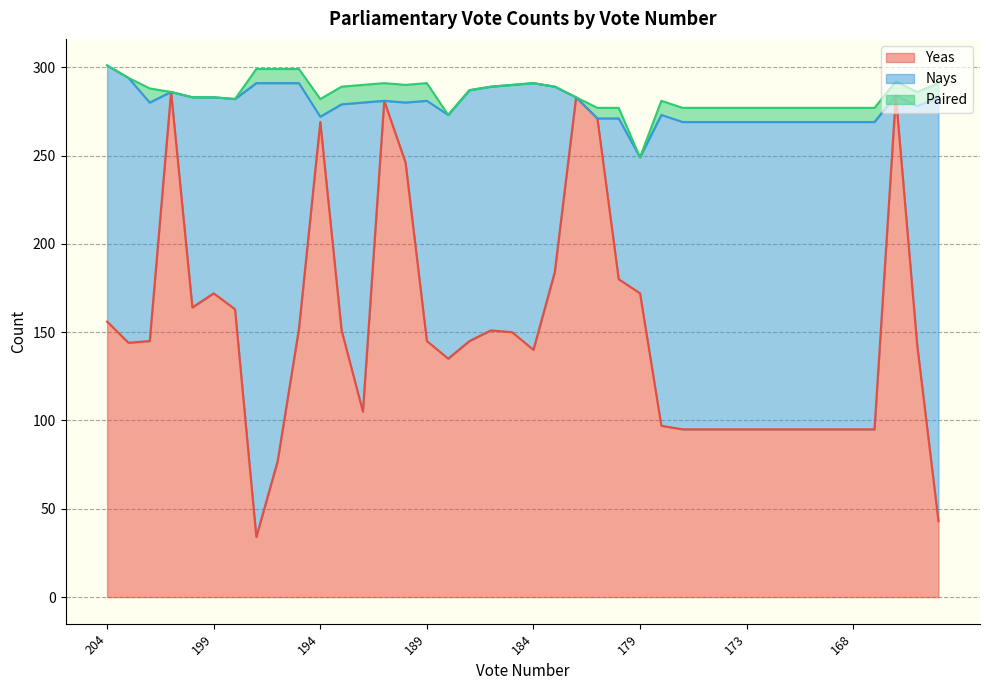

What is the sum of all Nays values?

5138